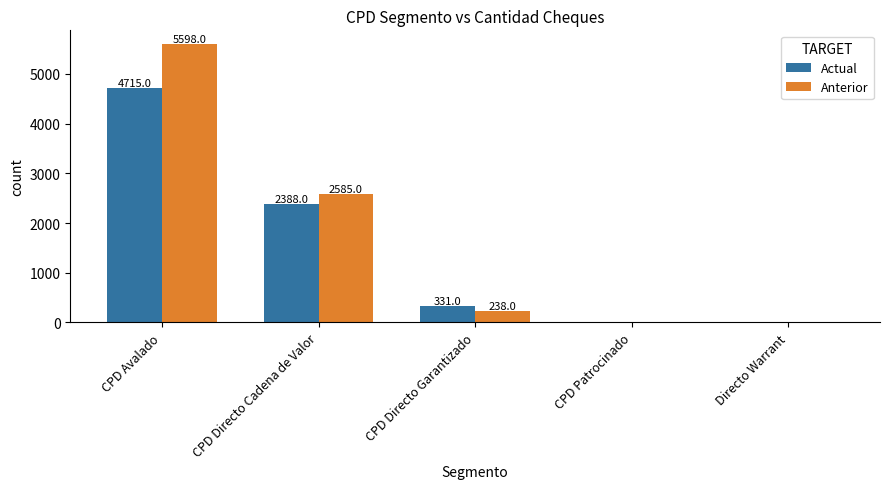

Is the value of Anterior at CPD Avalado greater than the value of Actual at CPD Avalado?

Yes